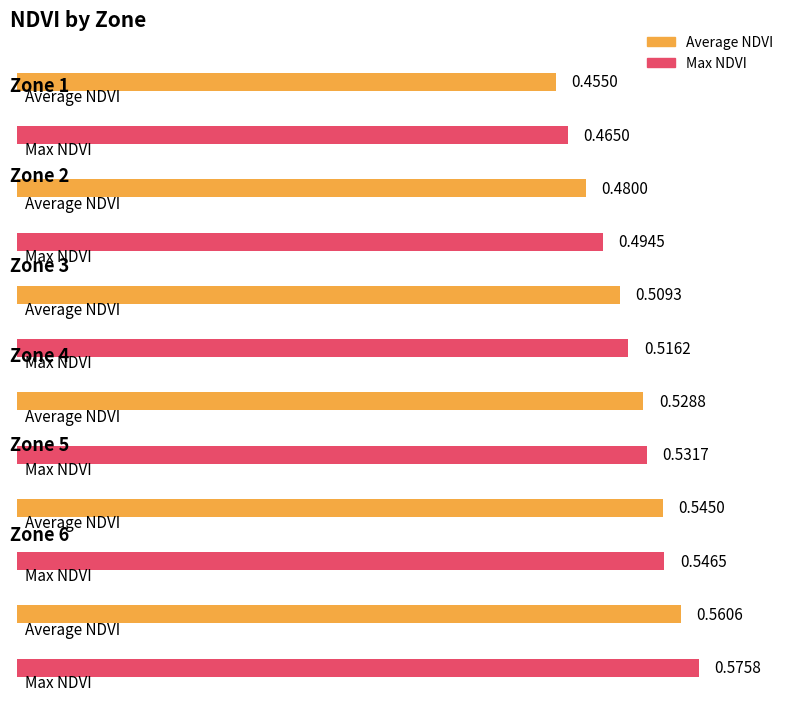

List the series in order of their peak value, lowest first.

Average NDVI, Max NDVI